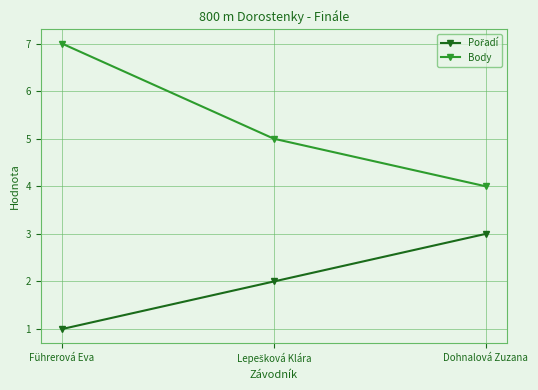

The value of Body at Dohnalová Zuzana is 1. True or false?

False